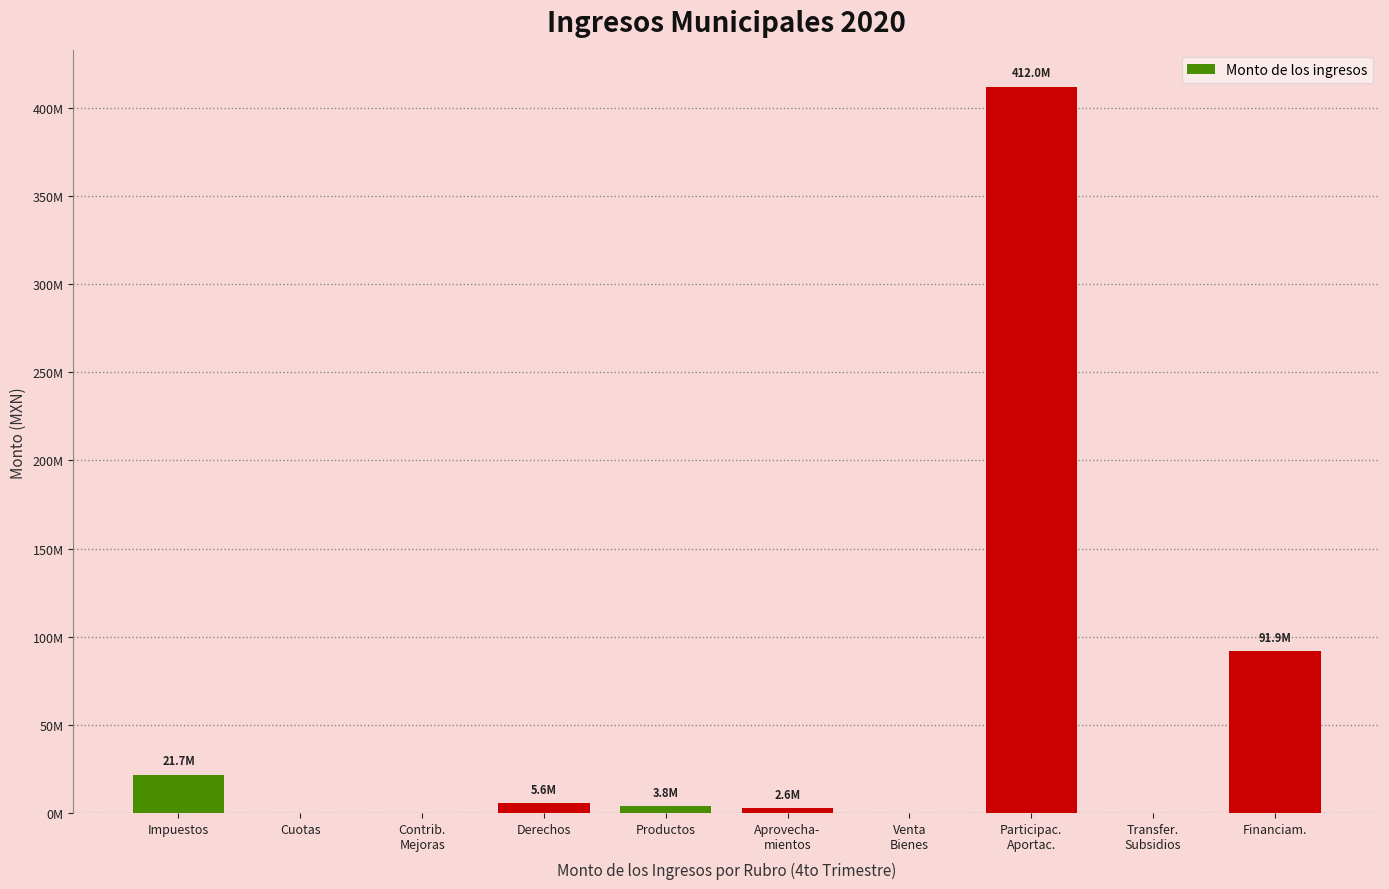

Reading left to right, list all the values displayed in this chart.

Impuestos=21746751.1	Cuotas=0.0	Contrib.
Mejoras=0.0	Derechos=5599666.1	Productos=3800735.4	Aprovecha-
mientos=2571182.4	Venta
Bienes=0.0	Participac.
Aportac.=411973231.6	Transfer.
Subsidios=0.0	Financiam.=91914393.8